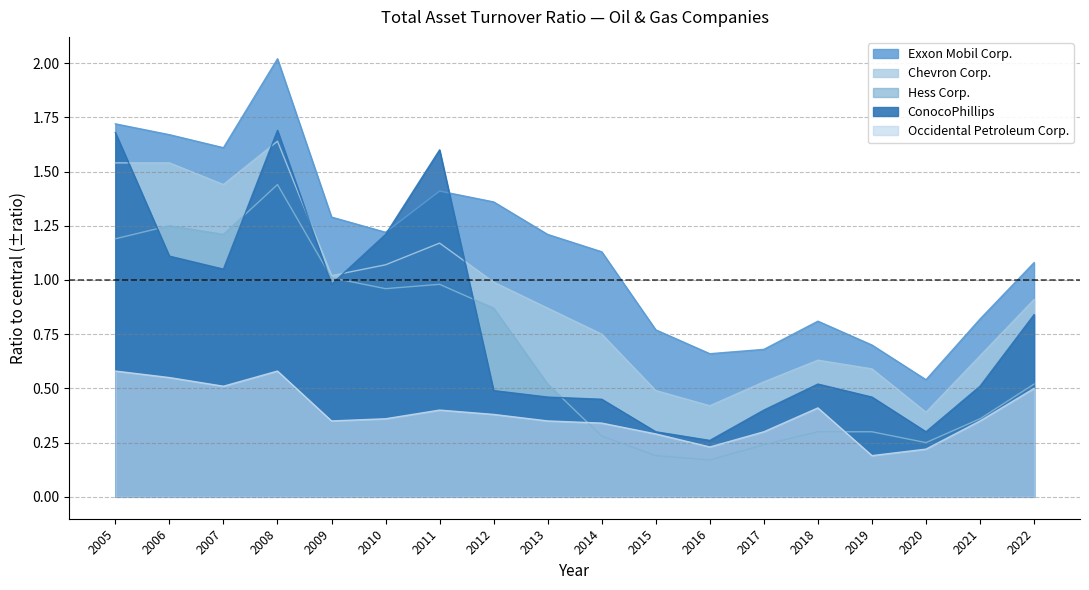

Where is the first local maximum for Exxon Mobil Corp.?

2008